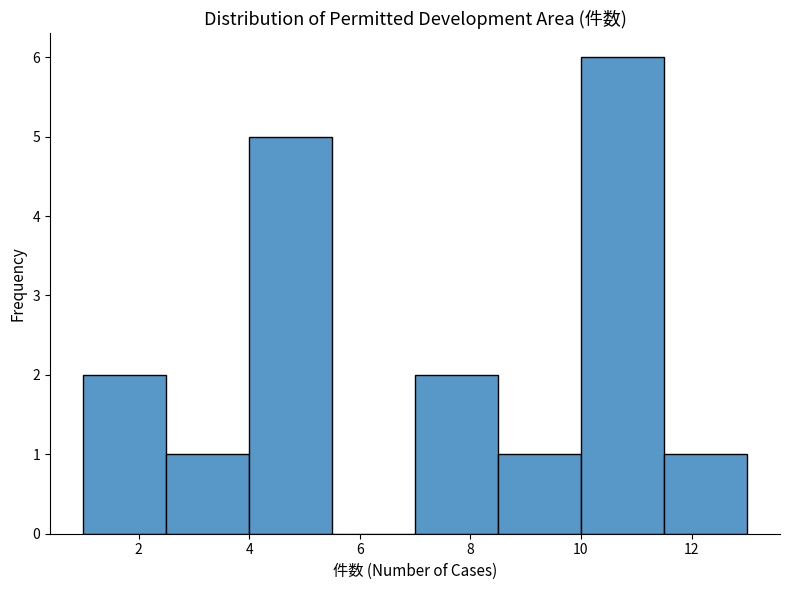

What is the height of the bar covering 2.5 to 4.0 on the x-axis? Neither the bar edges nor the heights are printed on the chart, so give them approximately, as read against the axes.

1